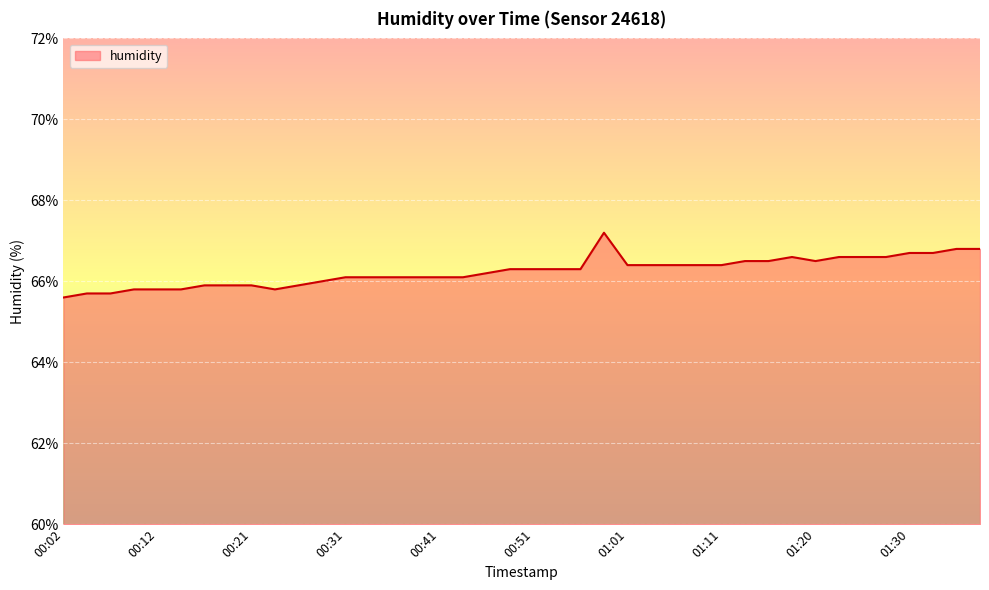

What is the smallest value displayed?

65.6